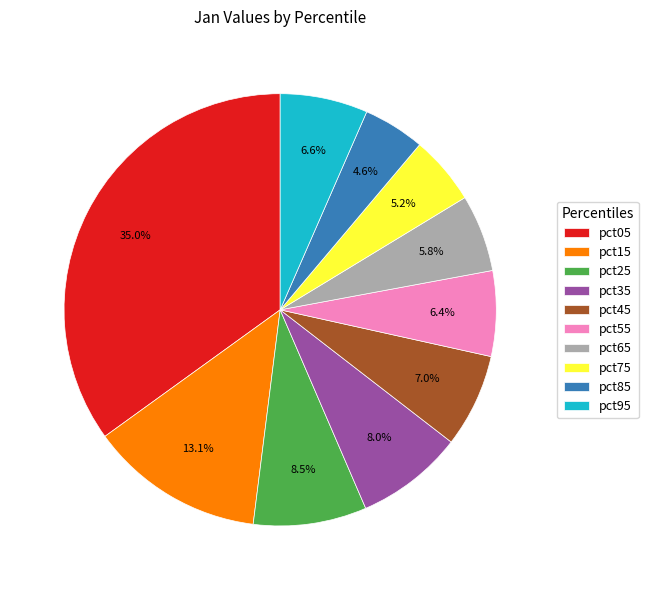

Which category has the biggest portion of the pie?

pct05